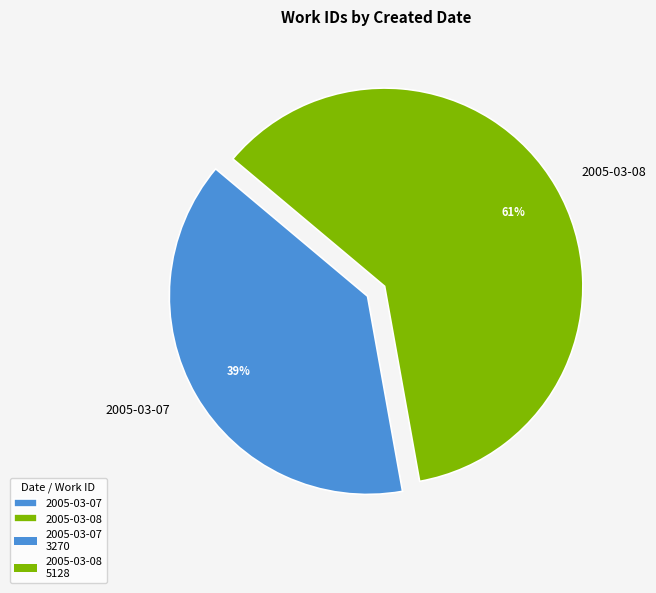

To the nearest percent, what is the combined percentage of 2005-03-08 and 2005-03-07?

100%